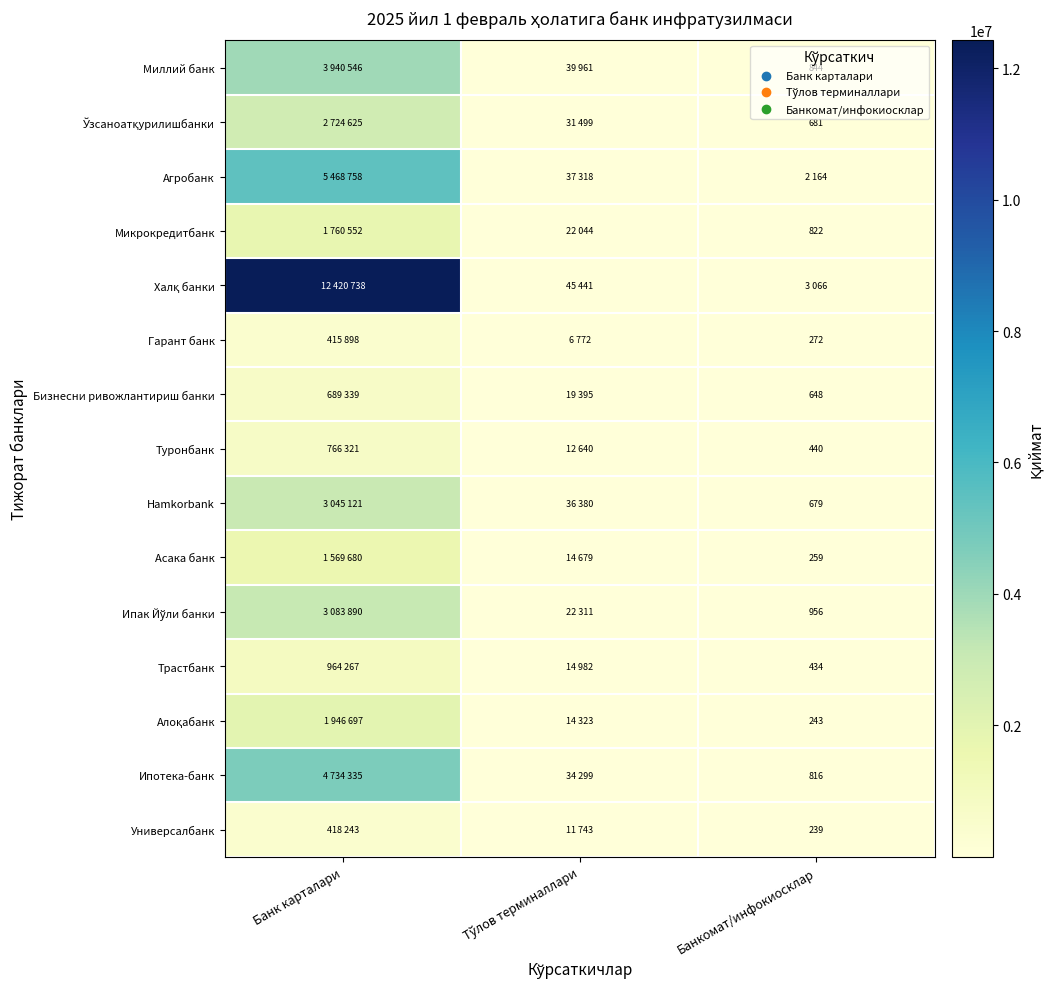

What is the greatest value displayed?

12420738